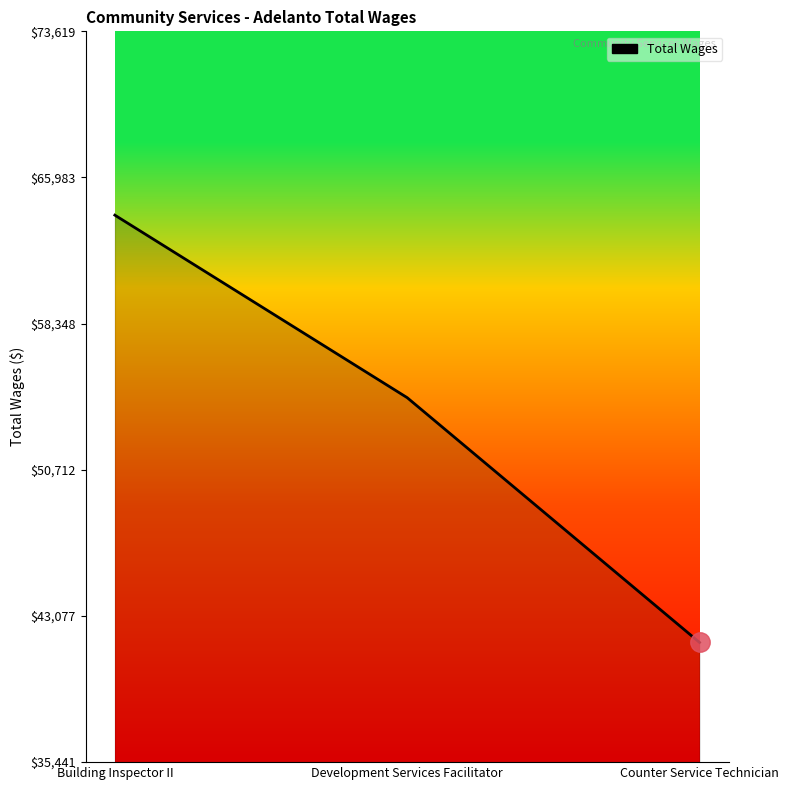

At which label does the data first exceed 54482?

Building Inspector II